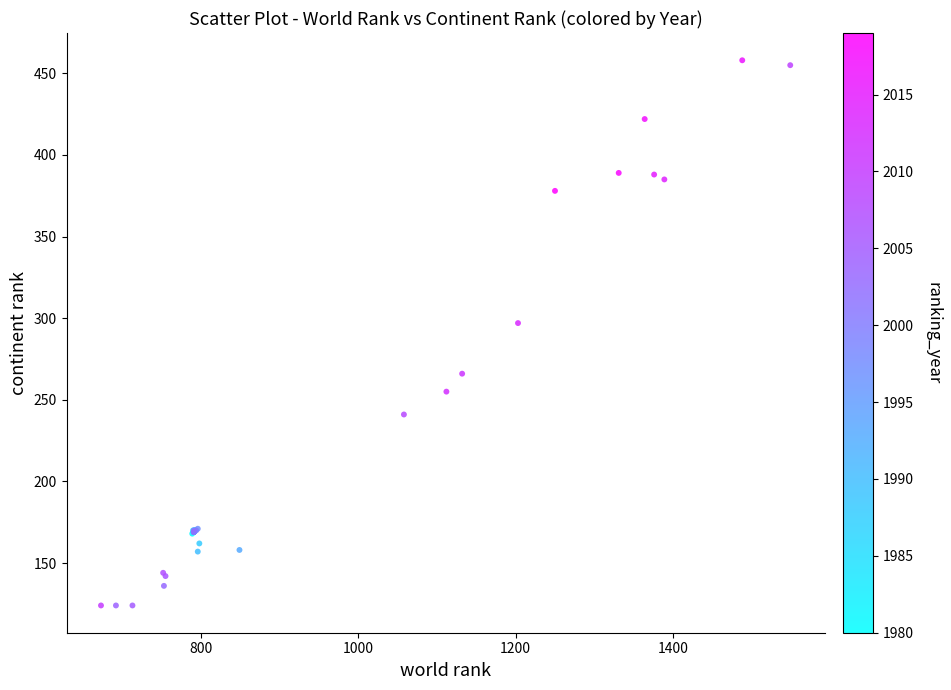

What Y value in the scatter plot is closest to 291?

297